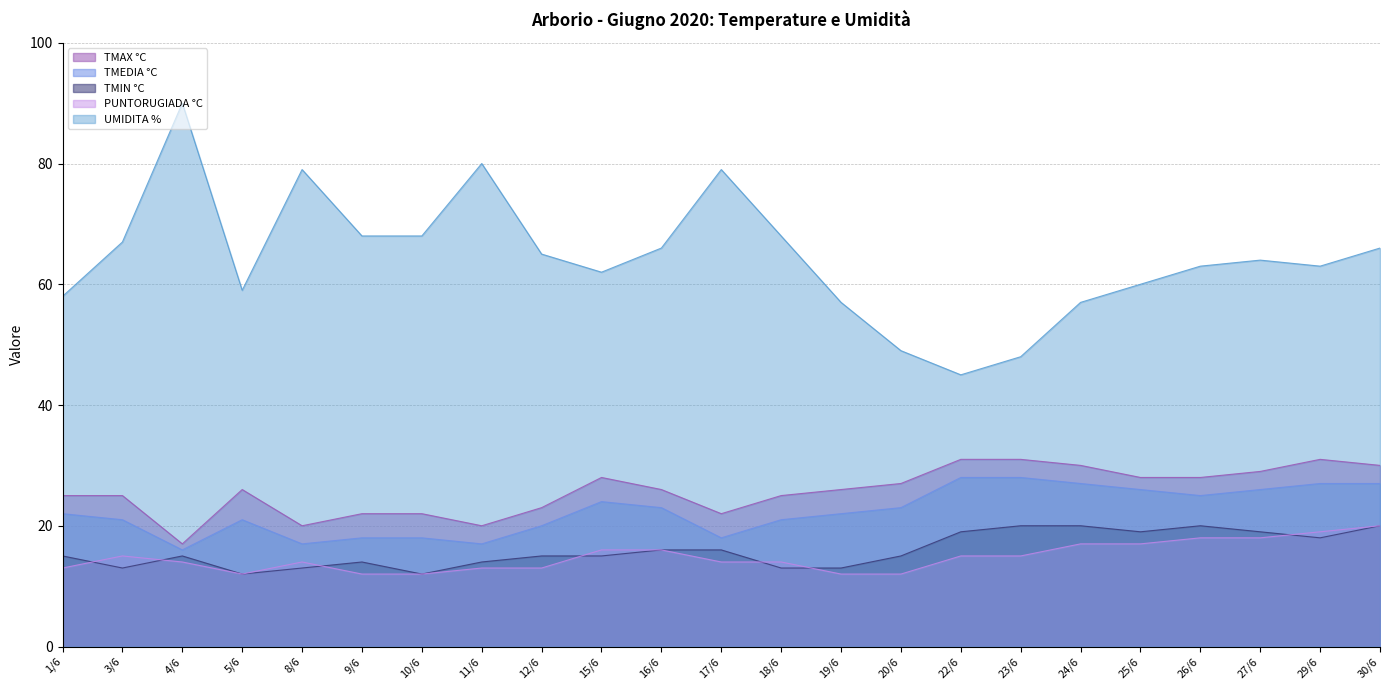

Reading left to right, transcribe all the data shown in this chart.

TMAX °C: 1/6=25	3/6=25	4/6=17	5/6=26	8/6=20	9/6=22	10/6=22	11/6=20	12/6=23	15/6=28	16/6=26	17/6=22	18/6=25	19/6=26	20/6=27	22/6=31	23/6=31	24/6=30	25/6=28	26/6=28	27/6=29	29/6=31	30/6=30
TMEDIA °C: 1/6=22	3/6=21	4/6=16	5/6=21	8/6=17	9/6=18	10/6=18	11/6=17	12/6=20	15/6=24	16/6=23	17/6=18	18/6=21	19/6=22	20/6=23	22/6=28	23/6=28	24/6=27	25/6=26	26/6=25	27/6=26	29/6=27	30/6=27
TMIN °C: 1/6=15	3/6=13	4/6=15	5/6=12	8/6=13	9/6=14	10/6=12	11/6=14	12/6=15	15/6=15	16/6=16	17/6=16	18/6=13	19/6=13	20/6=15	22/6=19	23/6=20	24/6=20	25/6=19	26/6=20	27/6=19	29/6=18	30/6=20
PUNTORUGIADA °C: 1/6=13	3/6=15	4/6=14	5/6=12	8/6=14	9/6=12	10/6=12	11/6=13	12/6=13	15/6=16	16/6=16	17/6=14	18/6=14	19/6=12	20/6=12	22/6=15	23/6=15	24/6=17	25/6=17	26/6=18	27/6=18	29/6=19	30/6=20
UMIDITA %: 1/6=58	3/6=67	4/6=90	5/6=59	8/6=79	9/6=68	10/6=68	11/6=80	12/6=65	15/6=62	16/6=66	17/6=79	18/6=68	19/6=57	20/6=49	22/6=45	23/6=48	24/6=57	25/6=60	26/6=63	27/6=64	29/6=63	30/6=66